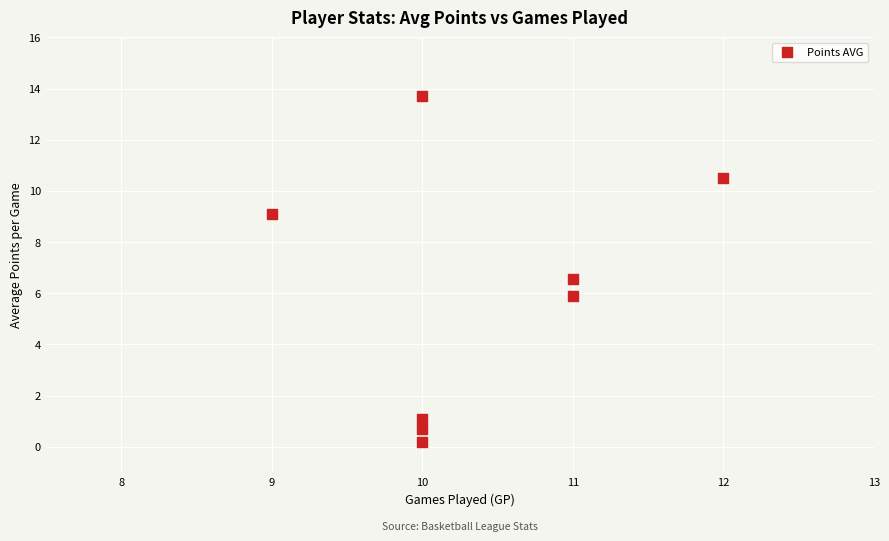

What is the average X value?

10.4